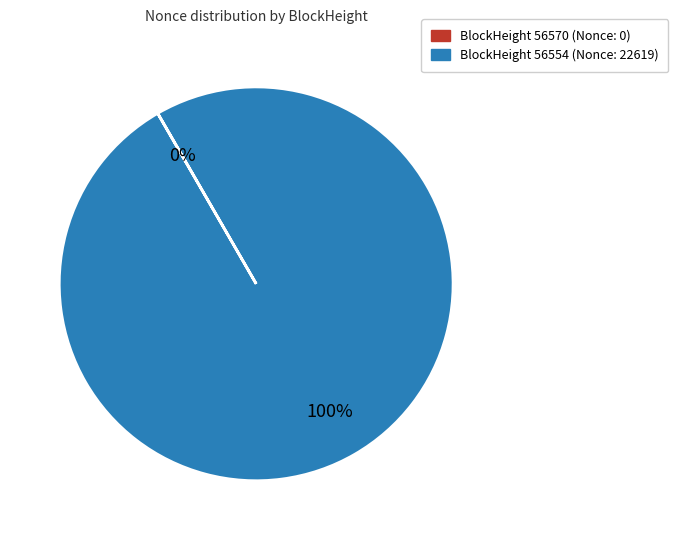

Is there a majority slice in this chart?

Yes